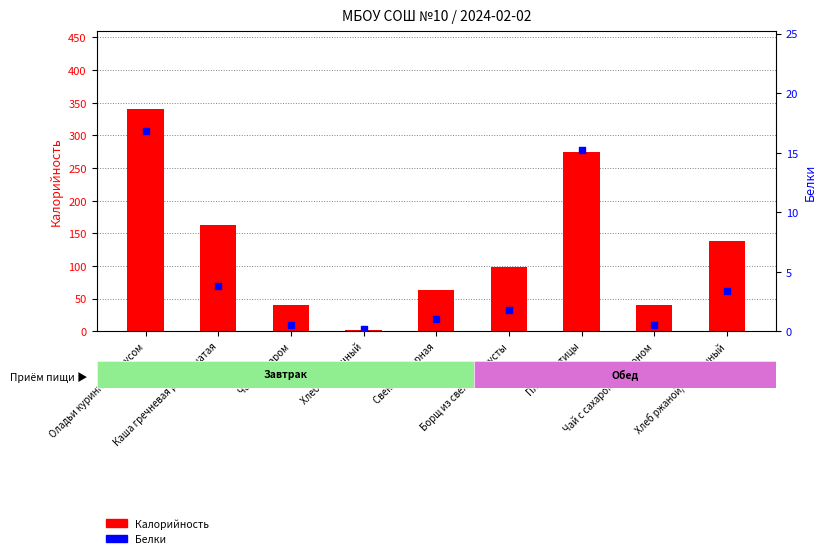

At how many categories does at least one series exceed 82?

5